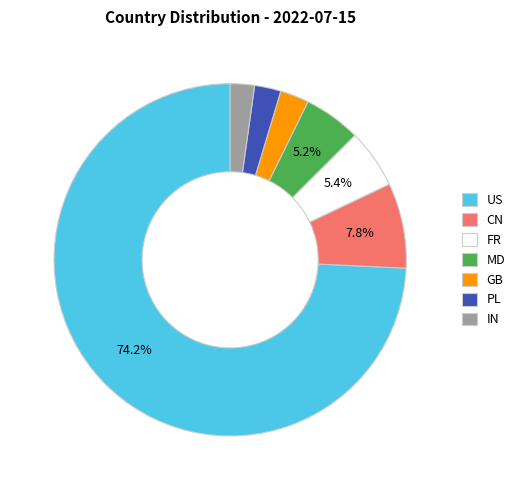

To the nearest percent, what percentage of the pie is IN?

2%